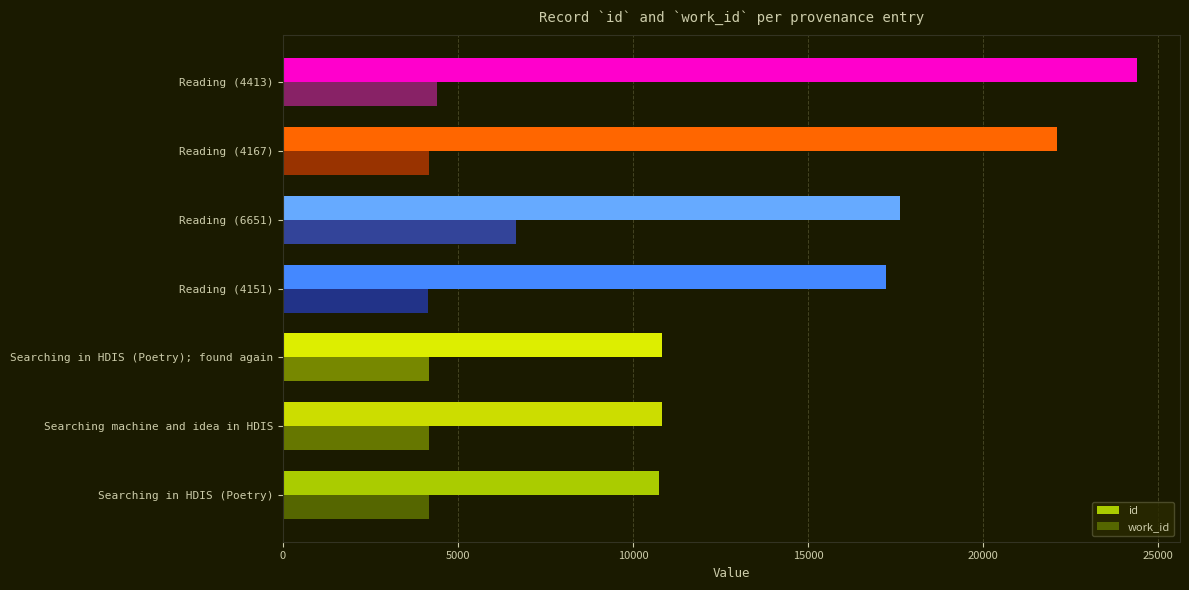

Which category has the highest value across all series?

Reading (4413)